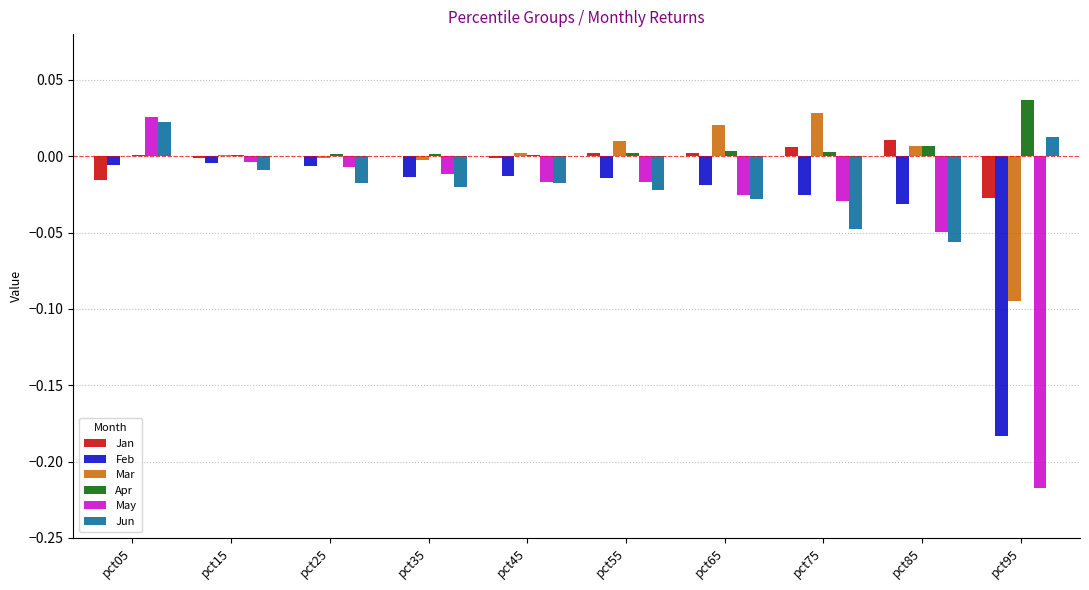

True or false: Feb has a value of -0.0 at pct35.

True